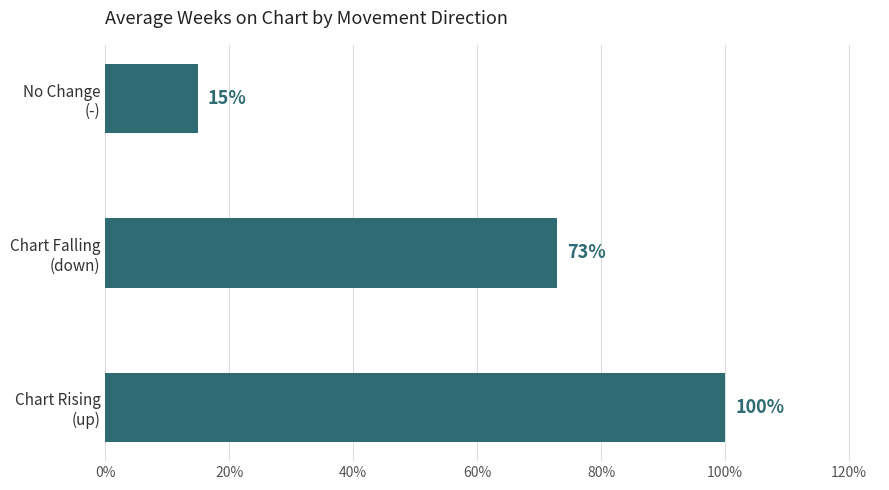

Are the bars grouped side by side (vs. stacked)?

No